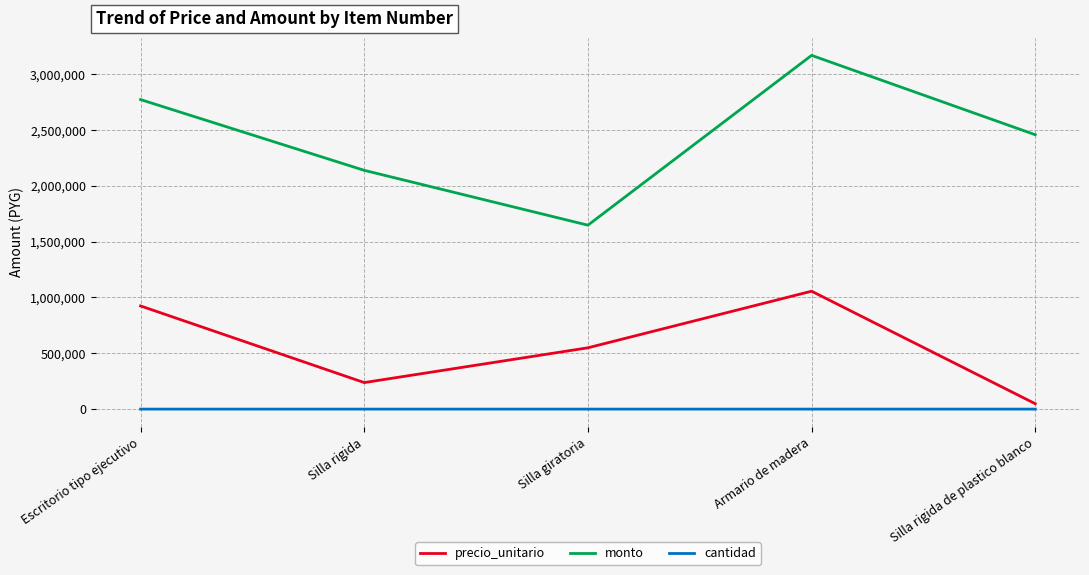

List the series in order of their overall mean, highest first.

monto, precio_unitario, cantidad